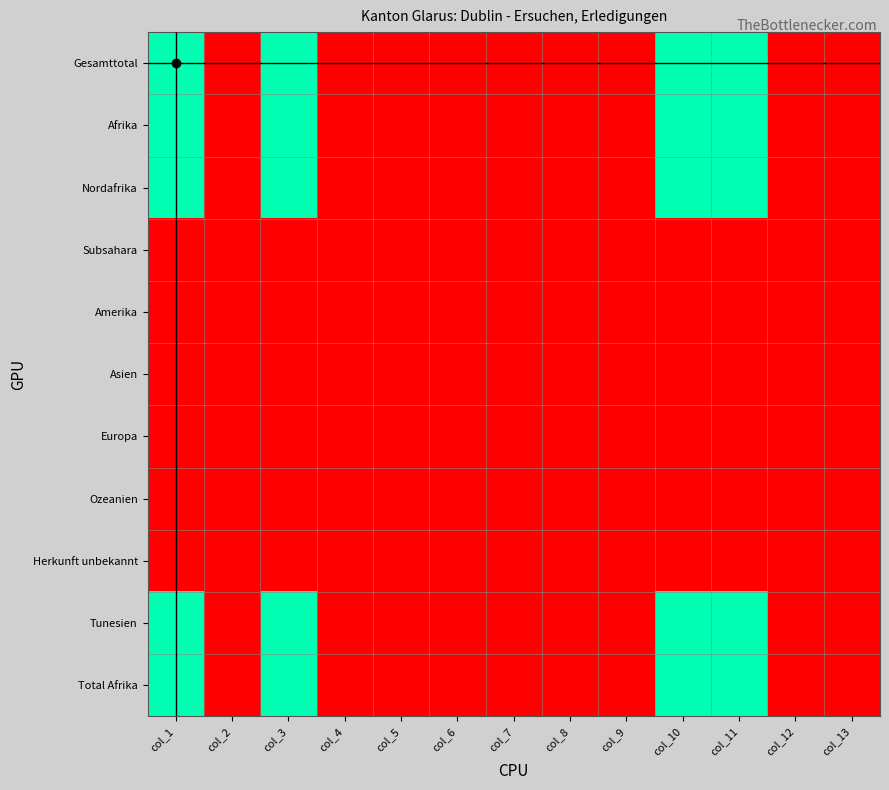

Between col_2 and col_7, which series saw the biggest shift?

Gesamttotal